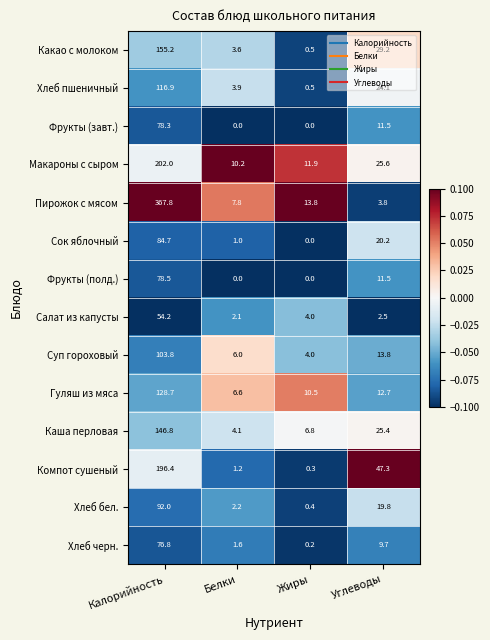

What is the spread (max minus min) of values at Белки?

10.2